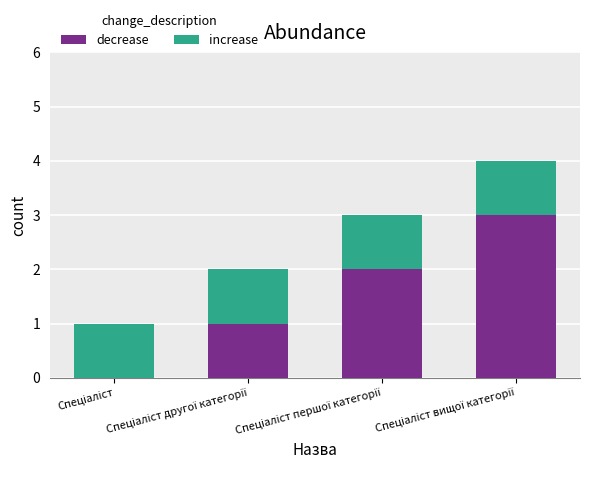

What is the maximum value for decrease?

3